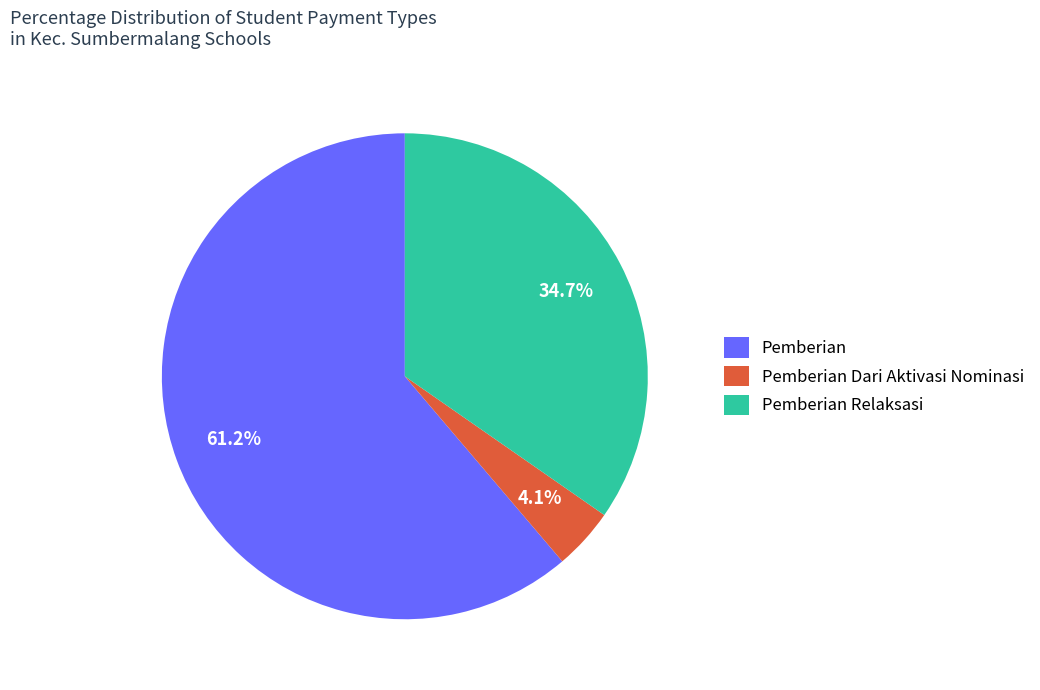

Between Pemberian and Pemberian Relaksasi, which is larger?

Pemberian